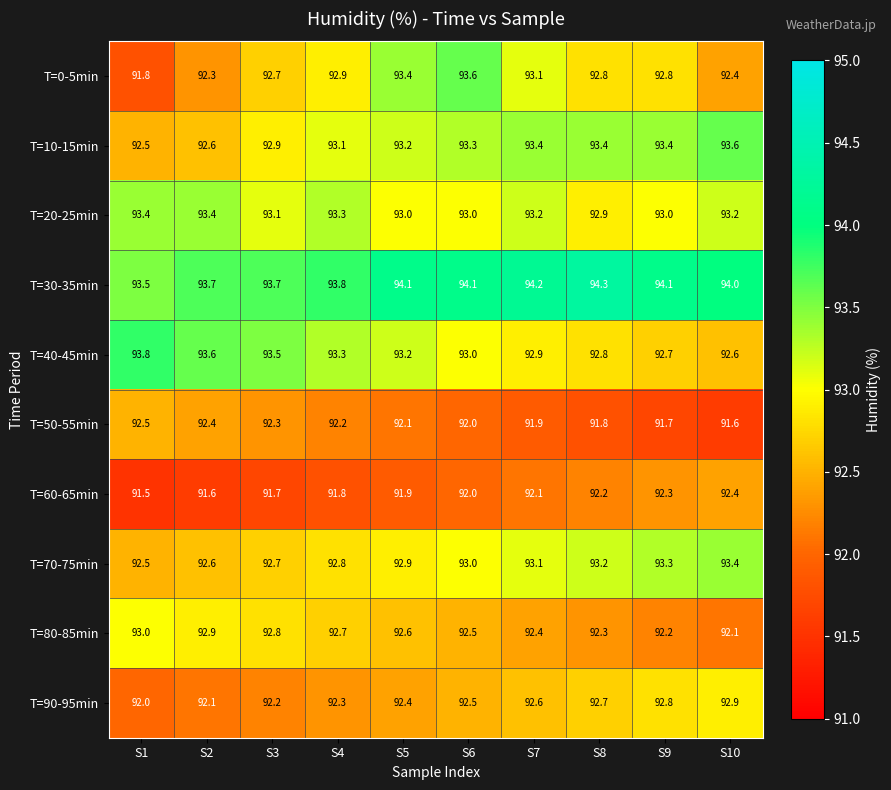

True or false: T=40-45min has a value of 93.5 at S3.

True